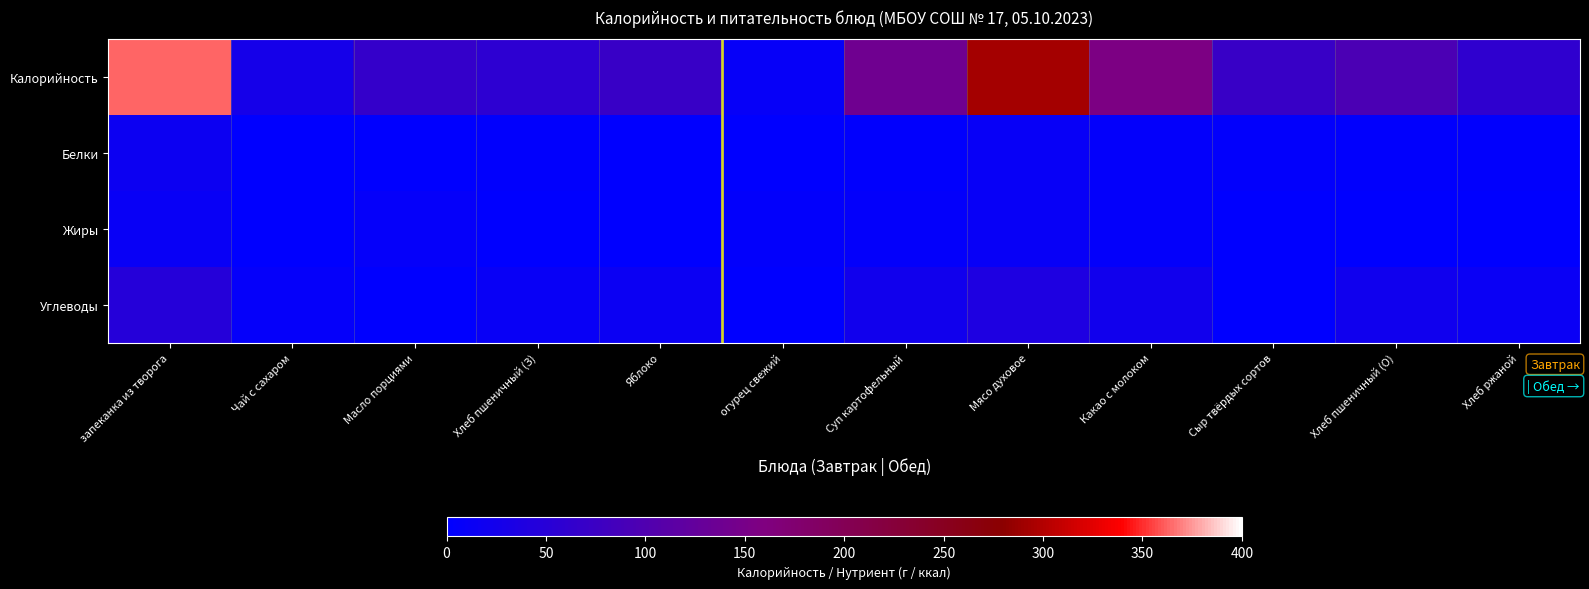

What is the difference between the highest and lowest values at Яблоко?

69.9